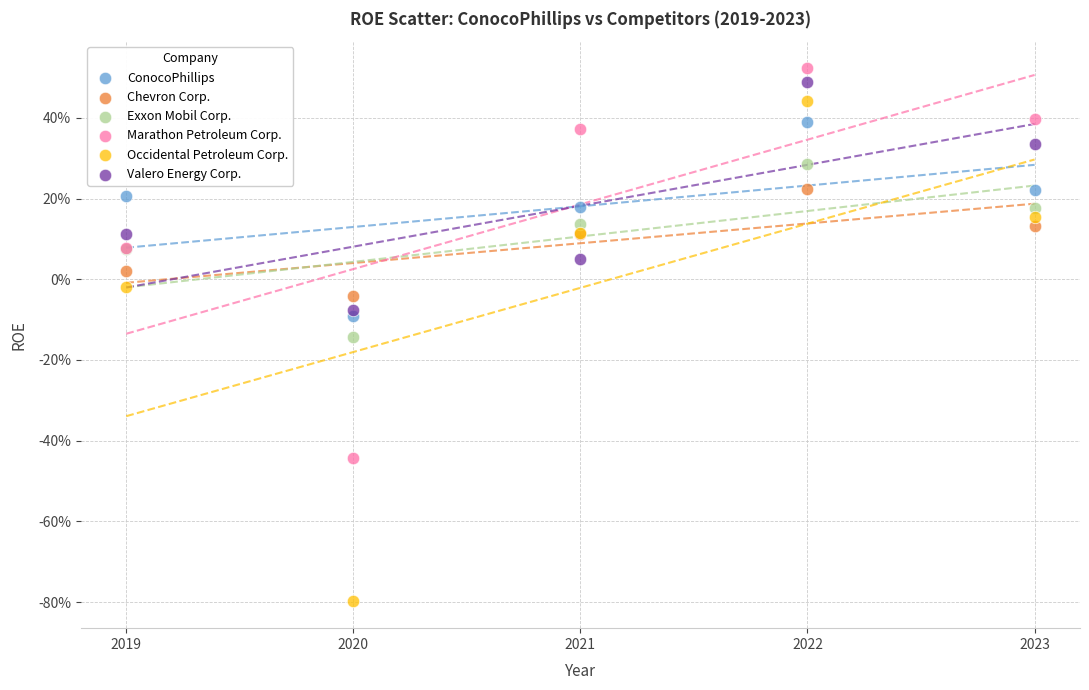

Which series contains the highest Y value?

Marathon Petroleum Corp.